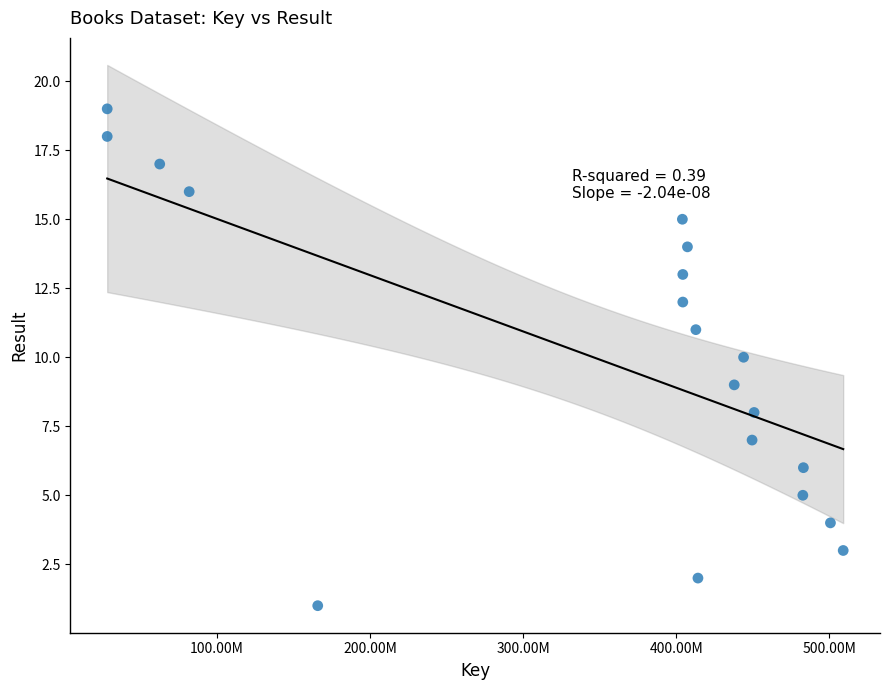

What is the range of X values (max minus min)?

480619738